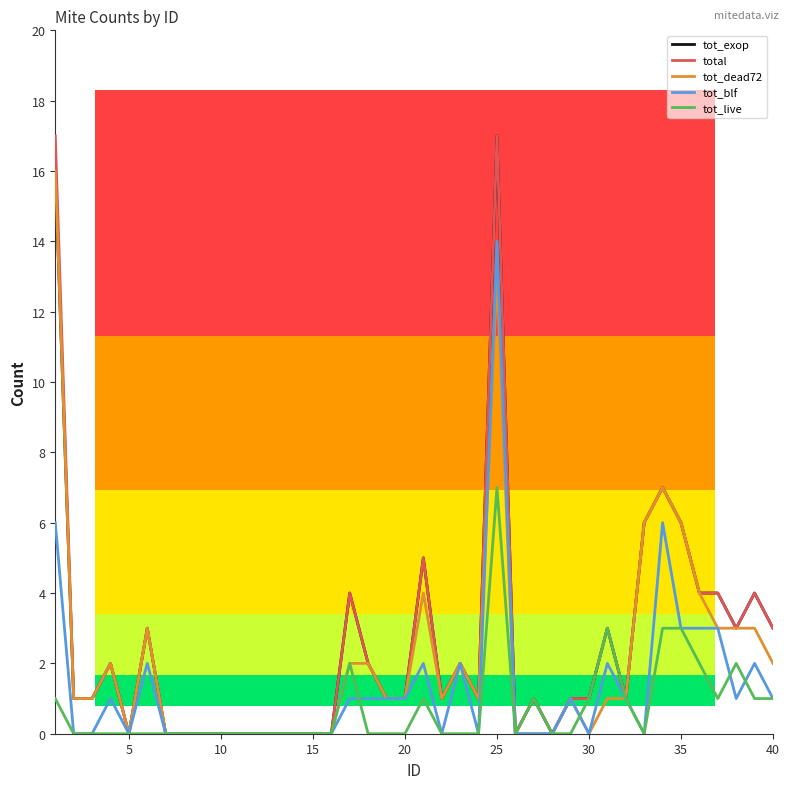

Does the chart display data point markers on the line(s)?

No